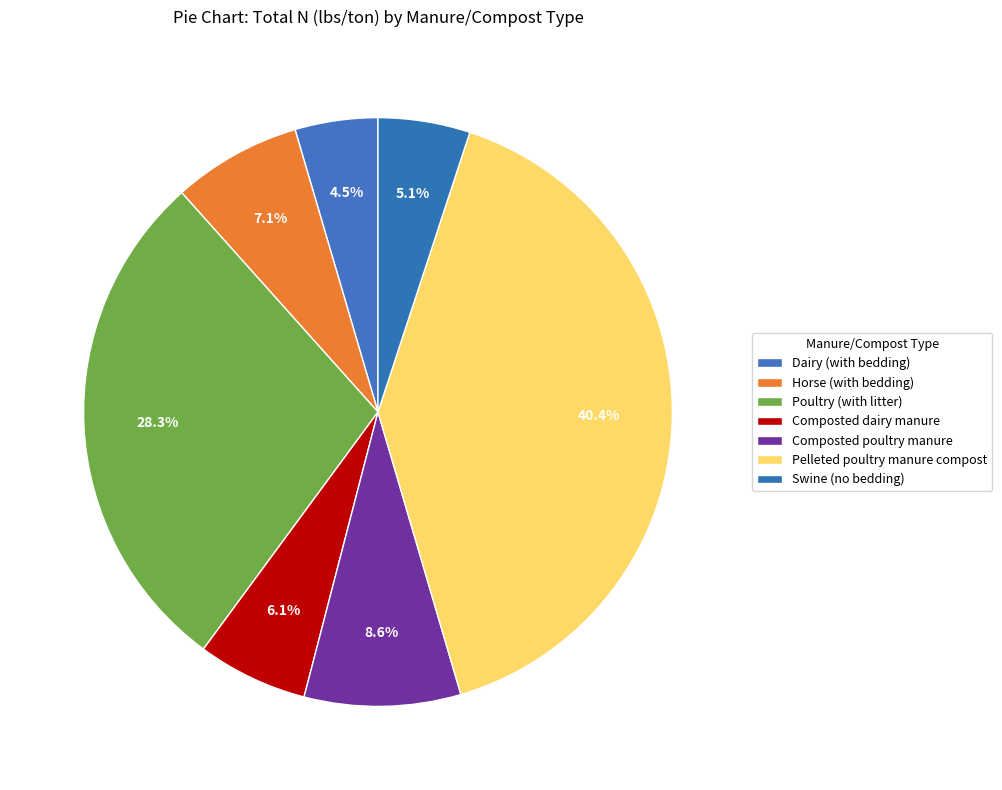

Rank the categories by value from lowest to highest.

Dairy (with bedding), Swine (no bedding), Composted dairy manure, Horse (with bedding), Composted poultry manure, Poultry (with litter), Pelleted poultry manure compost